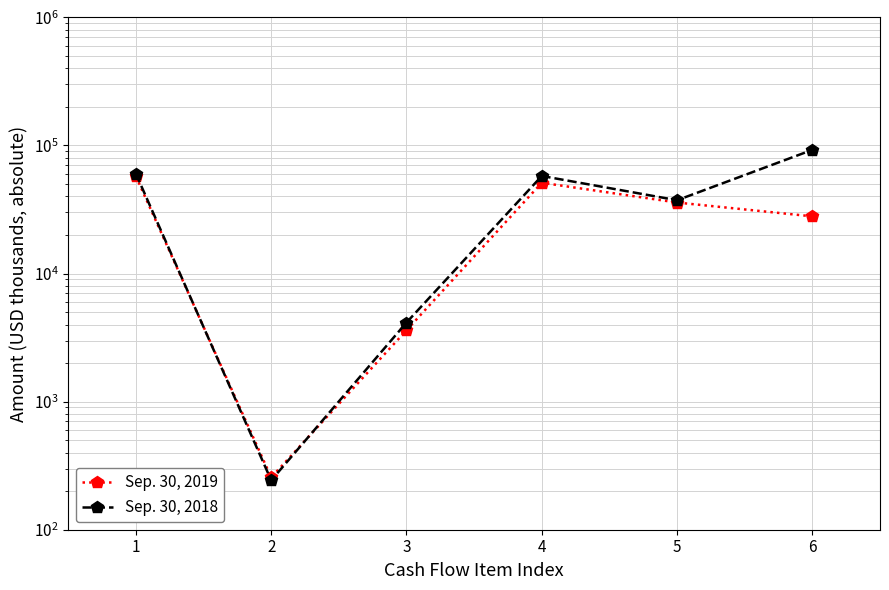

How many lines are shown in the chart?

2